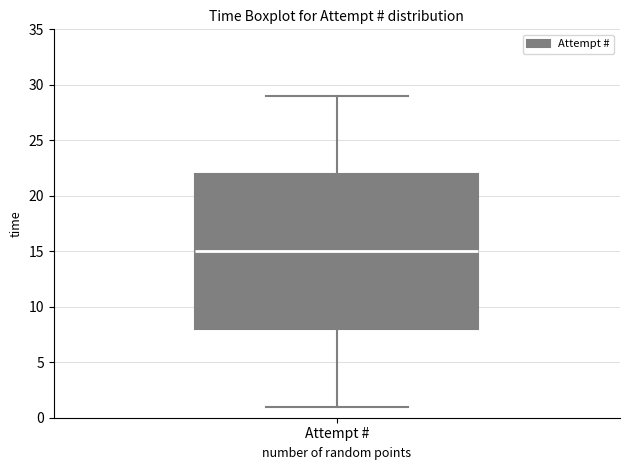

Transcribe this box plot: give where the median line is, the range the box spans, and where the two whiskers end, as read against the y-axis. The values are not printed on the chart, so give them approximately, as read against the axis.

median 15, box 8 to 22, whiskers 1 to 29